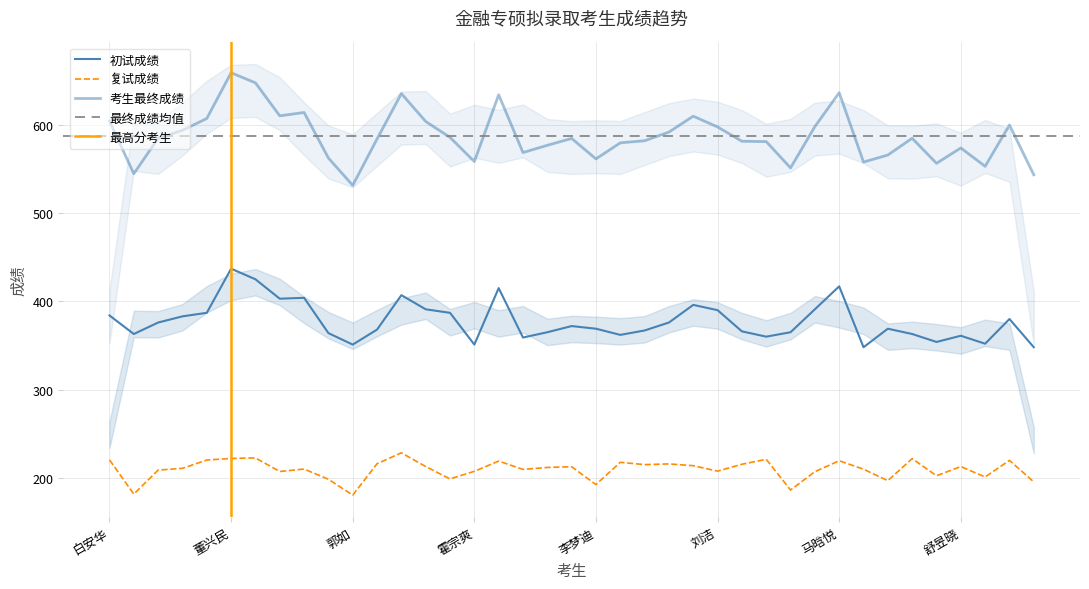

Reading left to right, list all the values displayed in this chart.

初试成绩: 白安华=384.0	包香花=363.0	常天慧=376.0	常伟阳=383.0	陈嘉宝=387.0	董兴民=437.0	段玉云=425.0	付铭阳=403.0	高明禹=404.0	高音=364.0	郭如=351.0	国元芳=368.0	何楠=407.0	黑银轲=391.0	胡雨琪=387.0	霍宗爽=351.0	冀彦歆=415.0	姜男=359.0	孔淑慧=365.0	李萌=372.0	李梦迪=369.0	李添印=362.0	李怡欣=367.0	李迎=376.0	李宥蒙=396.0	刘洁=390.0	刘磊=366.0	刘美林=360.0	刘姝杨=365.0	刘禹希=391.0	马晗悦=417.0	孟宁=348.0	孟亚光=369.0	任波=363.0	任鹏旭=354.0	舒昱晓=361.0	苏兴宇=352.0	孙宏昱=380.0	孙喜月=348.0
复试成绩: 白安华=220.4	包香花=181.6	常天慧=208.8	常伟阳=210.8	陈嘉宝=220.2	董兴民=222.0	段玉云=222.6	付铭阳=207.2	高明禹=210.0	高音=198.4	郭如=180.4	国元芳=216.0	何楠=228.4	黑银轲=212.8	胡雨琪=198.8	霍宗爽=207.4	冀彦歆=219.0	姜男=209.6	孔淑慧=211.8	李萌=212.6	李梦迪=192.4	李添印=217.6	李怡欣=215.0	李迎=215.8	李宥蒙=213.8	刘洁=207.6	刘磊=215.4	刘美林=221.0	刘姝杨=186.2	刘禹希=207.0	马晗悦=219.4	孟宁=209.8	孟亚光=196.8	任波=221.8	任鹏旭=202.4	舒昱晓=212.8	苏兴宇=201.0	孙宏昱=219.8	孙喜月=195.4
考生最终成绩: 白安华=604.4	包香花=544.6	常天慧=584.8	常伟阳=593.8	陈嘉宝=607.2	董兴民=659.0	段玉云=647.6	付铭阳=610.2	高明禹=614.0	高音=562.4	郭如=531.4	国元芳=584.0	何楠=635.4	黑银轲=603.8	胡雨琪=585.8	霍宗爽=558.4	冀彦歆=634.0	姜男=568.6	孔淑慧=576.8	李萌=584.6	李梦迪=561.4	李添印=579.6	李怡欣=582.0	李迎=591.8	李宥蒙=609.8	刘洁=597.6	刘磊=581.4	刘美林=581.0	刘姝杨=551.2	刘禹希=598.0	马晗悦=636.4	孟宁=557.8	孟亚光=565.8	任波=584.8	任鹏旭=556.4	舒昱晓=573.8	苏兴宇=553.0	孙宏昱=599.8	孙喜月=543.4